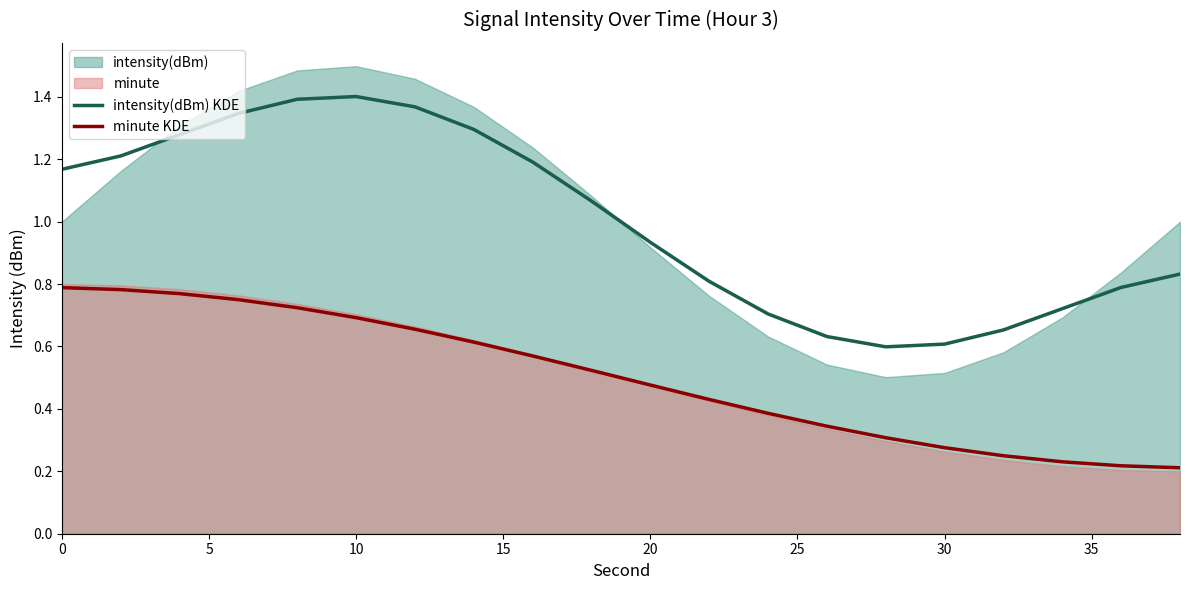

True or false: minute KDE and intensity(dBm) KDE intersect in this chart.

False